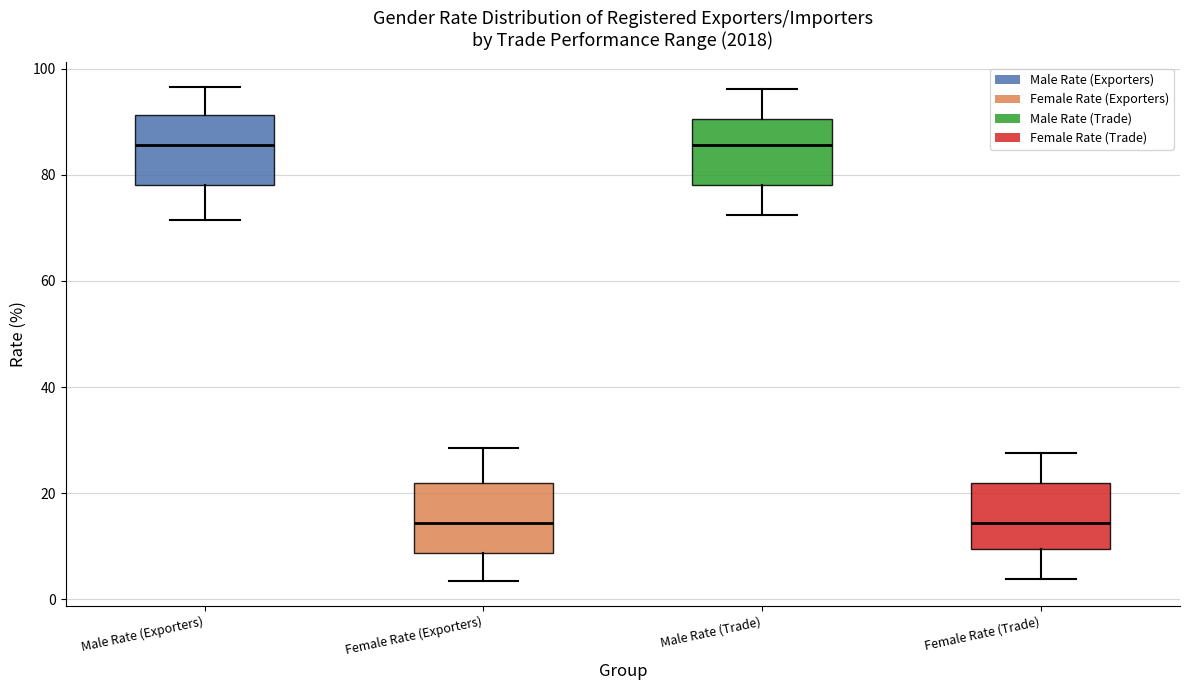

Reading left to right, read every box against the y-axis: the position of its median line, the range the box covers, and the ends of its whiskers. The values are not printed on the chart, so give them approximately, as read against the axis.

Male Rate (Exporters): median 86, box 78 to 92, whiskers 72 to 96
Female Rate (Exporters): median 14, box 8 to 22, whiskers 4 to 28
Male Rate (Trade): median 86, box 78 to 90, whiskers 72 to 96
Female Rate (Trade): median 14, box 10 to 22, whiskers 4 to 28